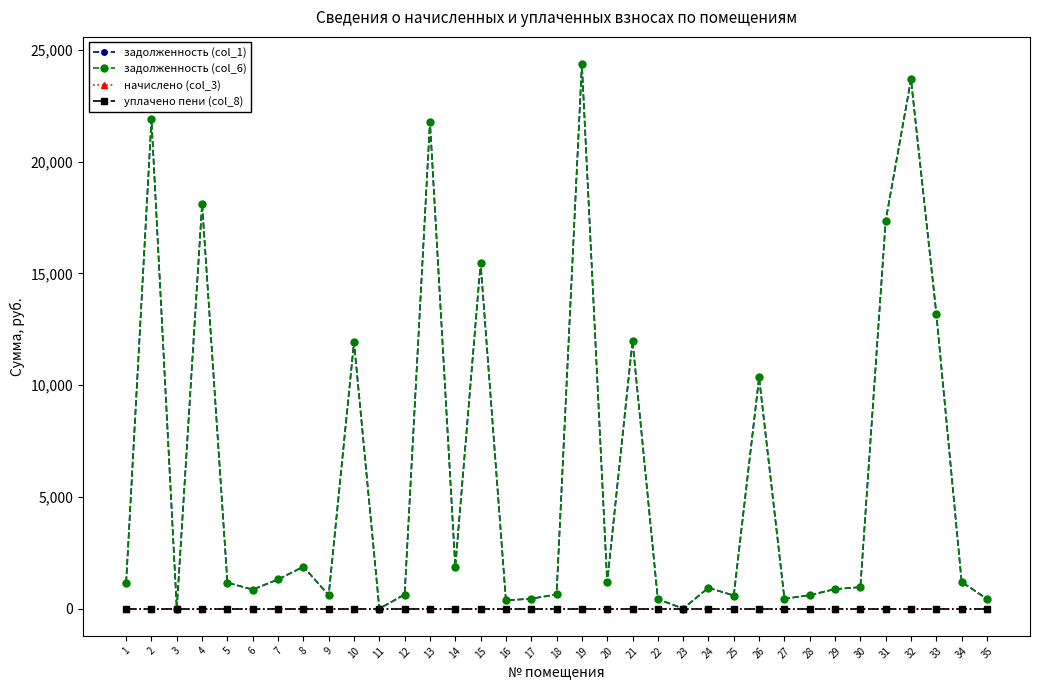

Reading right to left, extract all data points from this chart.

задолженность (col_1): 35=435.5	34=1193.2	33=13205.0	32=23678.7	31=17359.1	30=962.3	29=874.0	28=605.4	27=440.5	26=10343.0	25=586.3	24=933.3	23=1.5	22=429.7	21=11986.0	20=1172.7	19=24362.6	18=634.6	17=446.2	16=369.9	15=15461.9	14=1865.1	13=21782.6	12=631.7	11=0.0	10=11918.5	9=603.5	8=1876.8	7=1307.4	6=853.5	5=1161.2	4=18103.1	3=0.0	2=21895.4	1=1163.9
задолженность (col_6): 35=435.5	34=1193.2	33=13205.0	32=23678.7	31=17359.1	30=962.3	29=874.0	28=605.4	27=440.5	26=10343.0	25=586.3	24=933.3	23=1.5	22=429.7	21=11986.0	20=1172.7	19=24362.6	18=634.6	17=446.2	16=369.9	15=15461.9	14=1865.1	13=21782.6	12=631.7	11=0.0	10=11918.5	9=603.5	8=1876.8	7=1307.4	6=853.5	5=1161.2	4=18103.1	3=0.0	2=21895.4	1=1163.9
начислено (col_3): 35=0.0	34=0.0	33=0.0	32=0.0	31=0.0	30=0.0	29=0.0	28=0.0	27=0.0	26=0.0	25=0.0	24=0.0	23=0.0	22=0.0	21=0.0	20=0.0	19=0.0	18=0.0	17=0.0	16=0.0	15=0.0	14=0.0	13=0.0	12=0.0	11=0.0	10=0.0	9=0.0	8=0.0	7=0.0	6=0.0	5=0.0	4=0.0	3=0.0	2=0.0	1=0.0
уплачено пени (col_8): 35=0.0	34=0.0	33=0.0	32=0.0	31=0.0	30=0.0	29=0.0	28=0.0	27=0.0	26=0.0	25=0.0	24=0.0	23=0.0	22=0.0	21=0.0	20=0.0	19=0.0	18=0.0	17=0.0	16=0.0	15=0.0	14=0.0	13=0.0	12=0.0	11=0.0	10=0.0	9=0.0	8=0.0	7=0.0	6=0.0	5=0.0	4=0.0	3=0.0	2=0.0	1=0.0